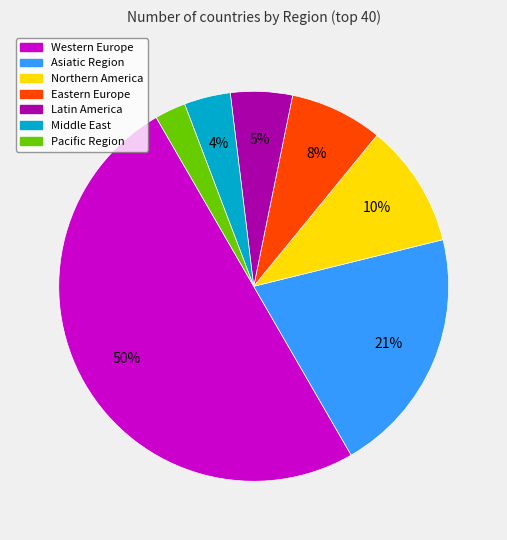

Count the number of slices in the pie.

7